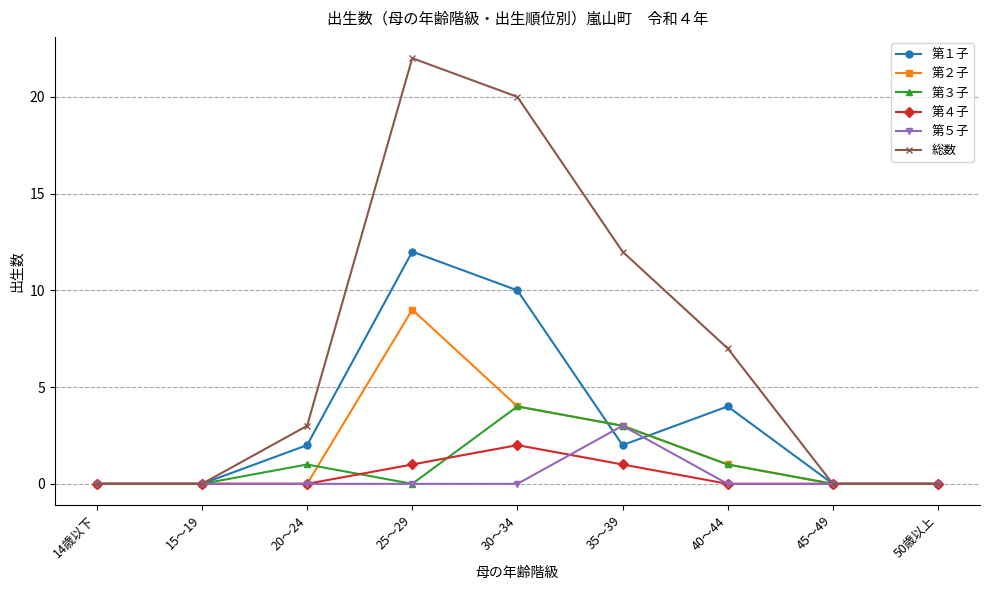

What is the difference between the maximum and minimum values in the 第２子 series?

9